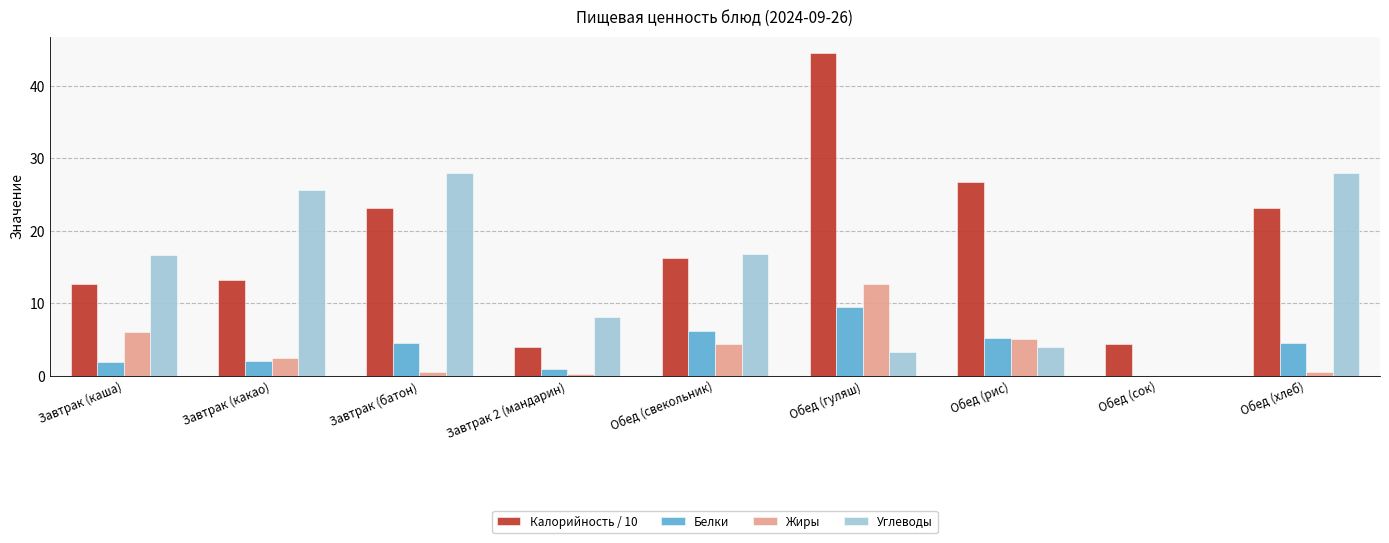

Does the chart contain stacked bars?

No